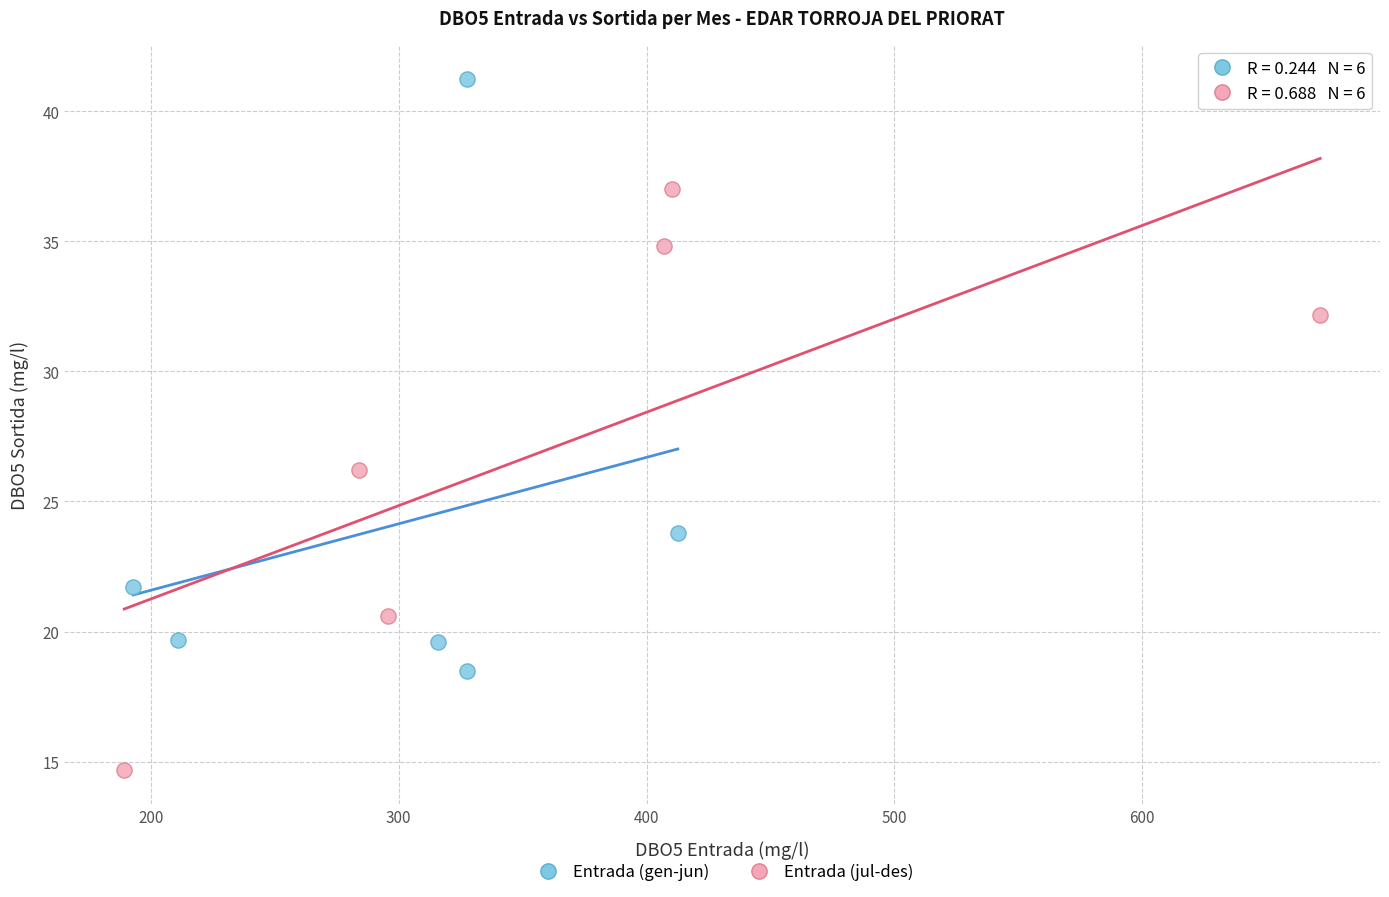

Which series contains the lowest Y value?

Entrada (jul-des)